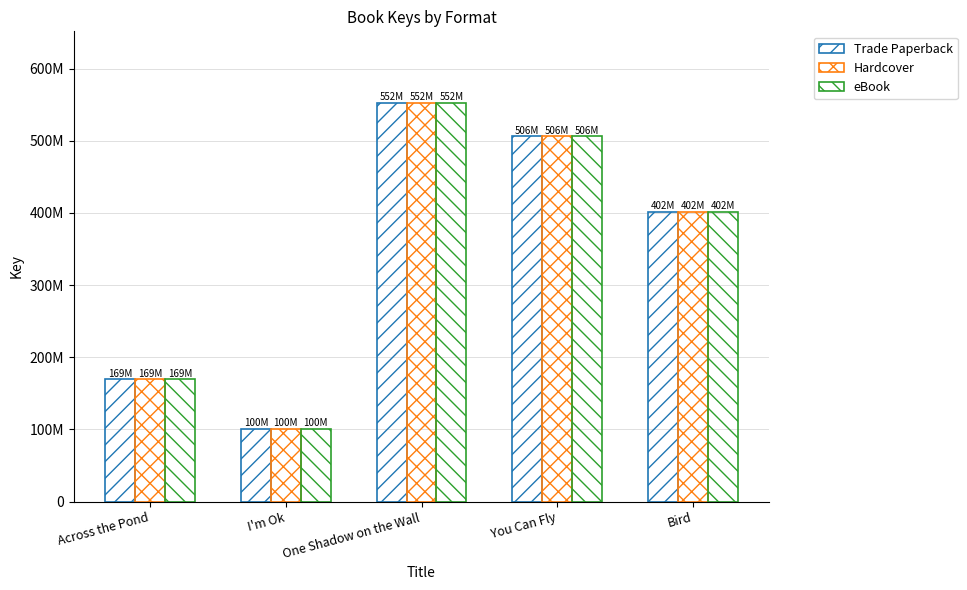

What is the label of the 2nd bar from the right?

You Can Fly